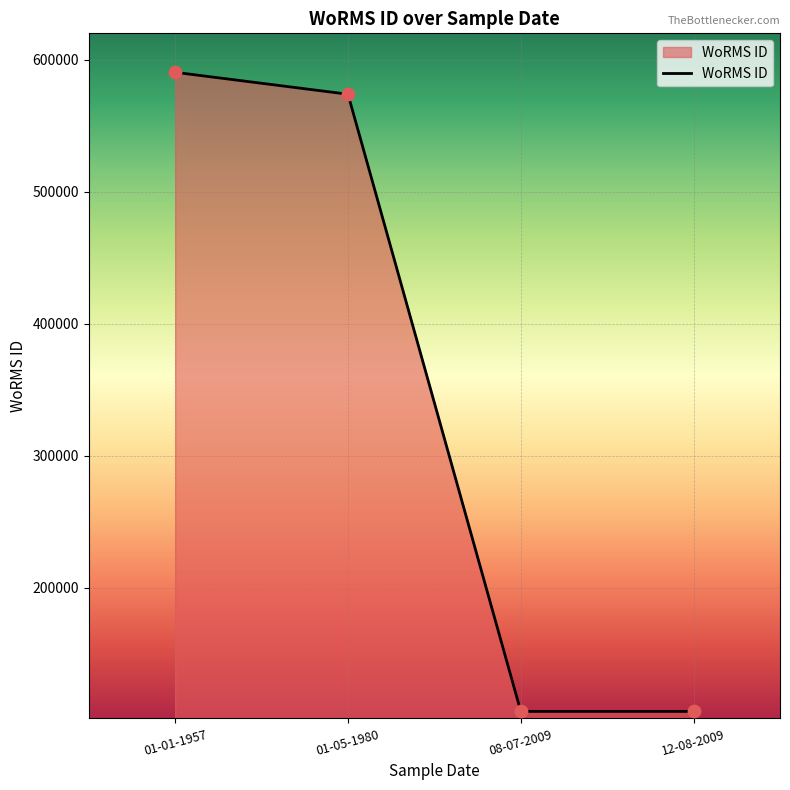

What is the change in value from 01-01-1957 to 12-08-2009?

-484277